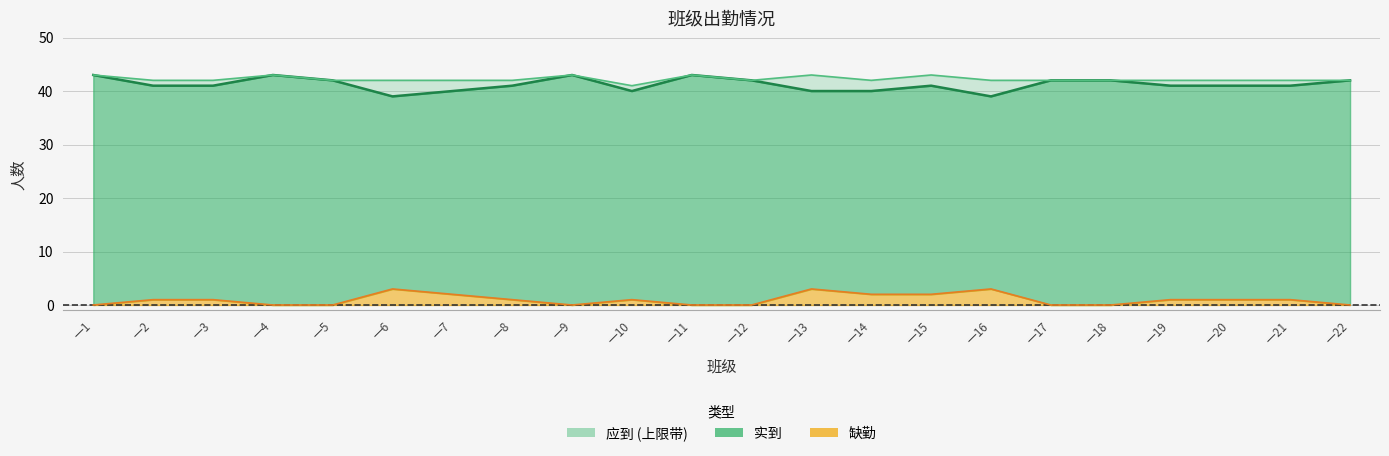

At which label does 实到 first exceed 41?

一1